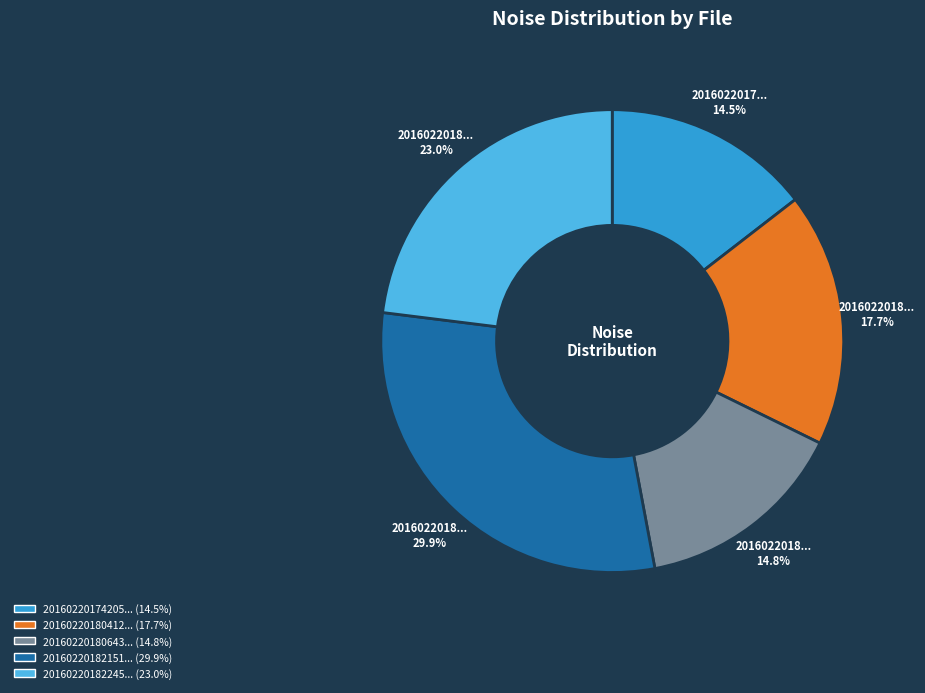

Is there a majority slice in this chart?

No